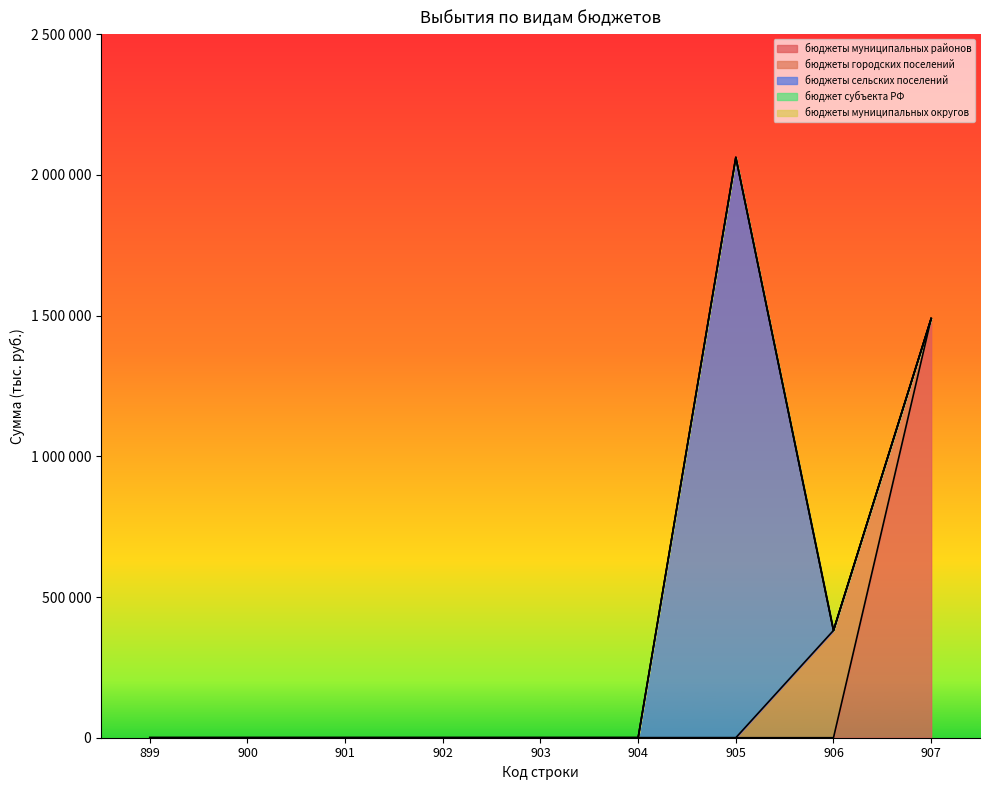

How many lines are shown in the chart?

5